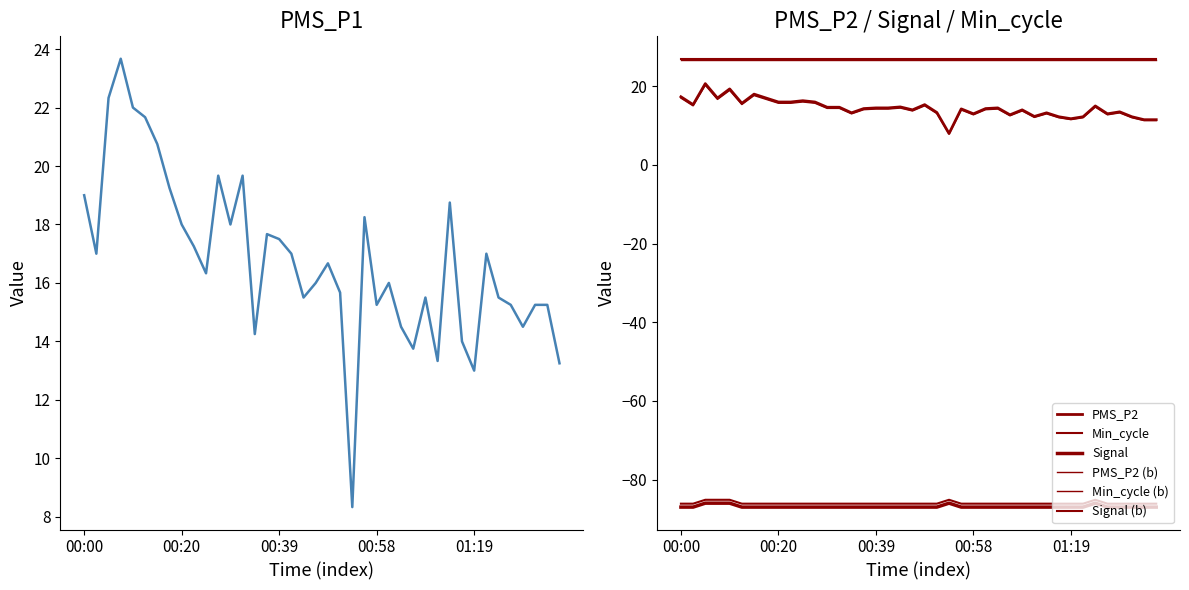

What is the sum of all PMS_P1 values?

671.5